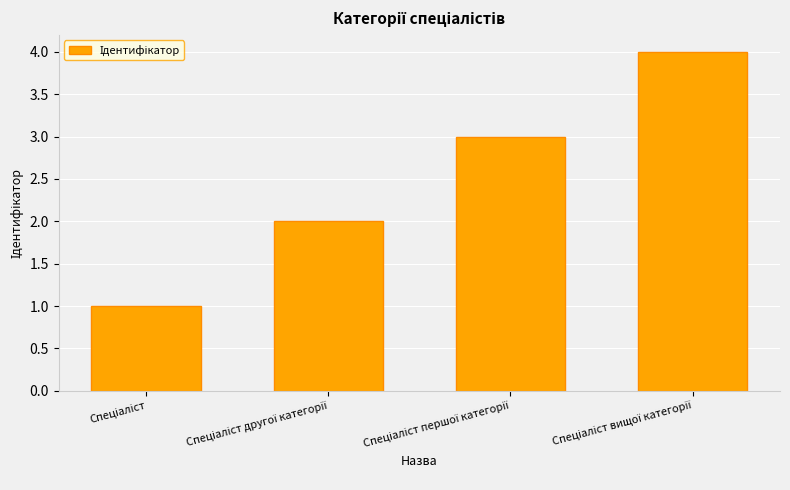

Count the values in the range 2 to 4.

3